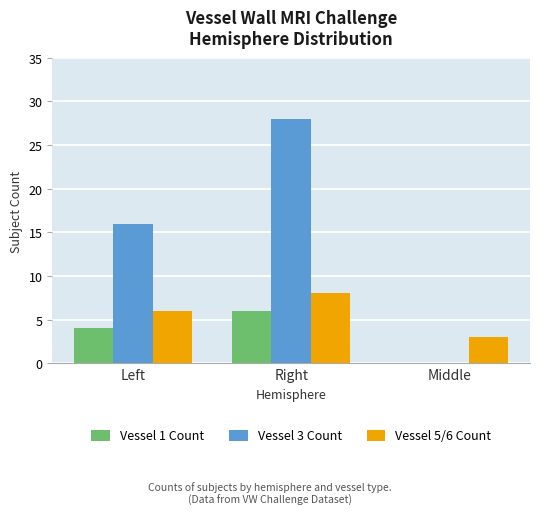

Is it true that Vessel 3 Count equals -16 at Middle?

False